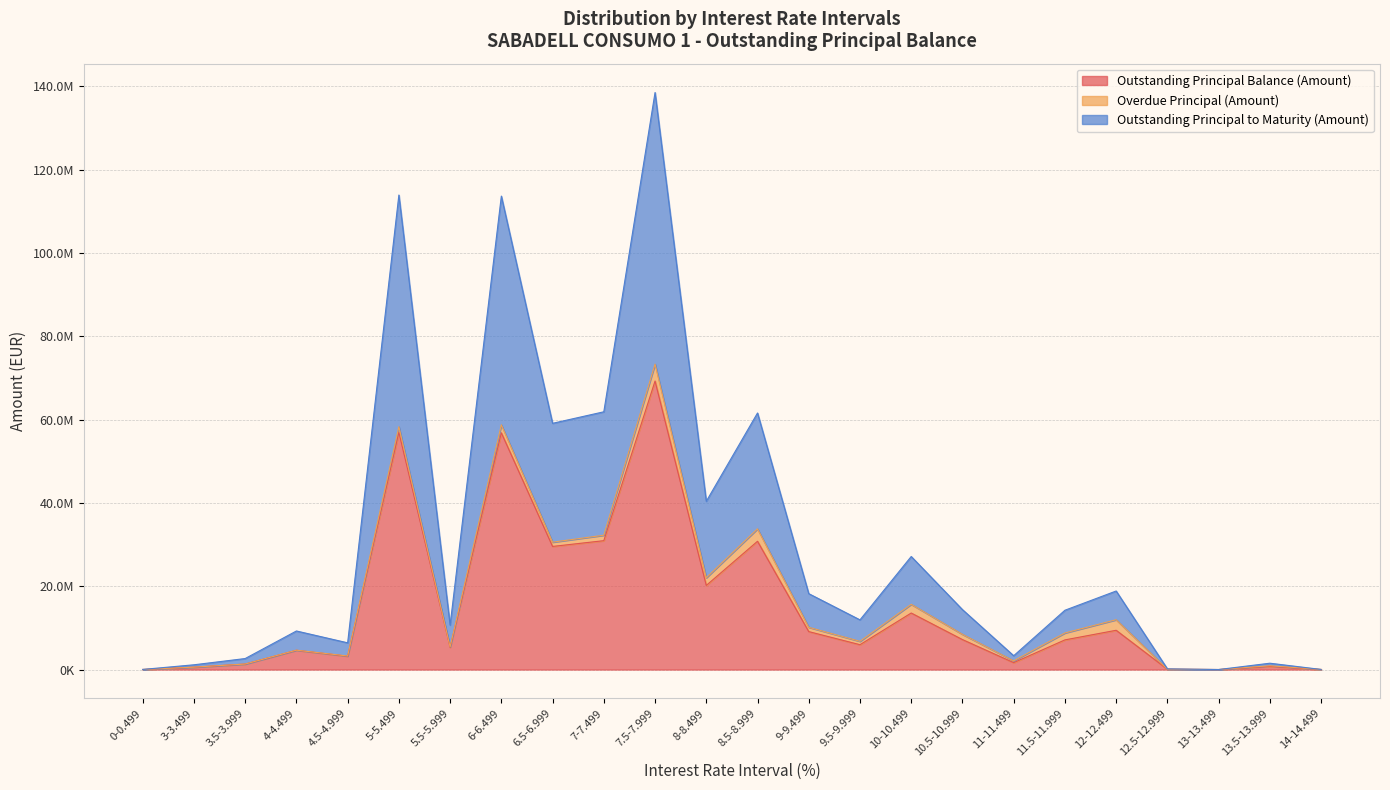

What is the value of the Outstanding Principal to Maturity (Amount) point at the 7th from the left?

10676383.7